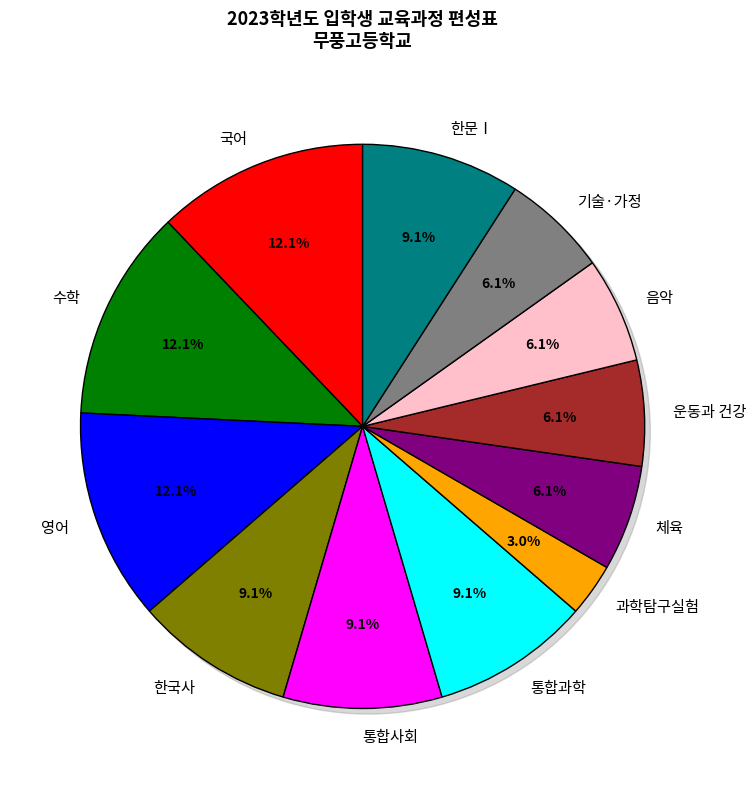

Is there any slice that represents more than half of the pie?

No